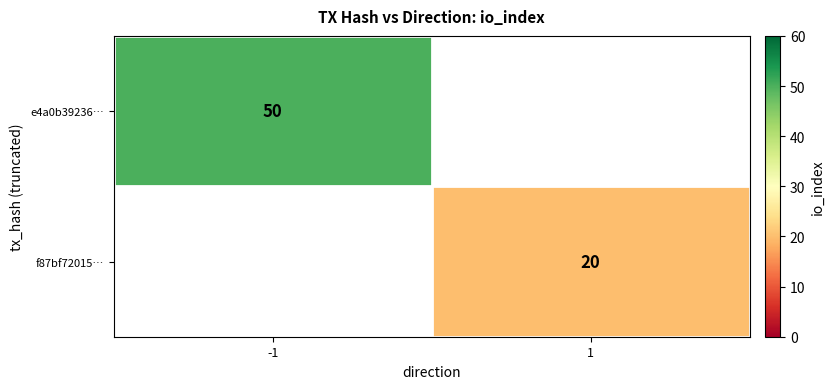

The value of e4a0b39236… at -1 is 67. True or false?

False